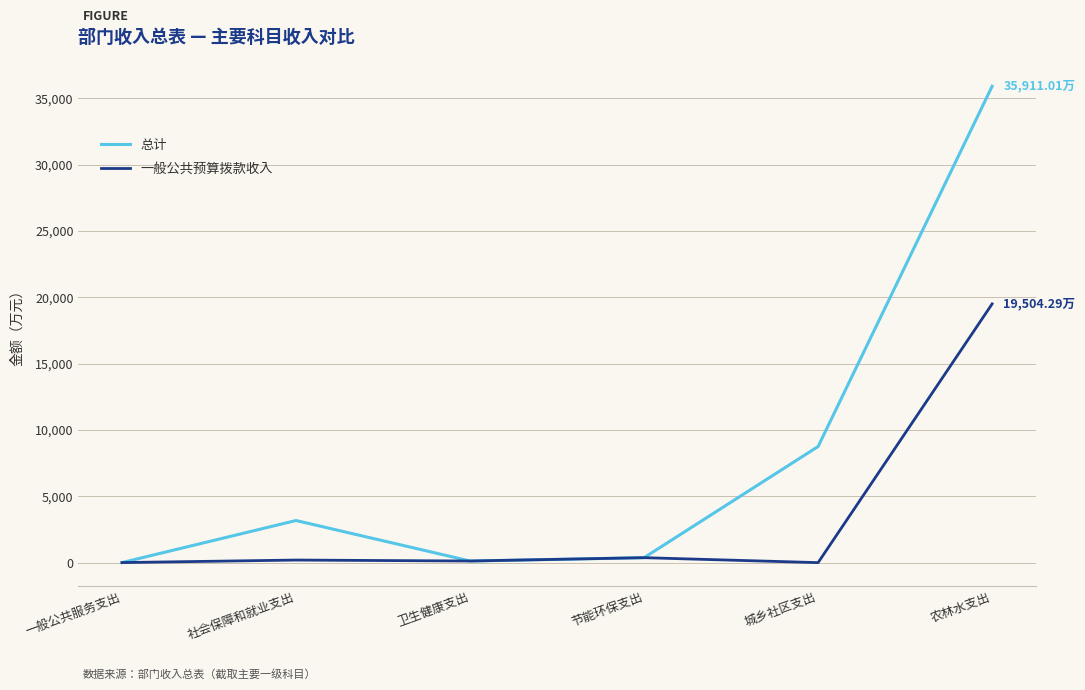

Which category has the highest value across all series?

农林水支出